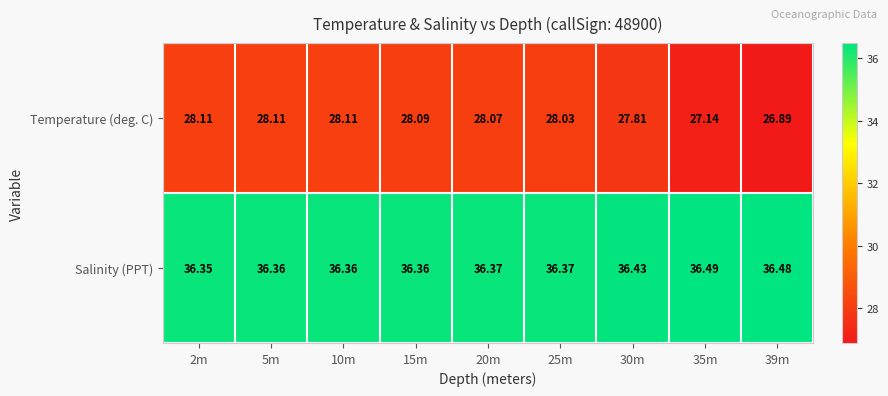

Which series has the widest spread of values?

Temperature (deg. C)